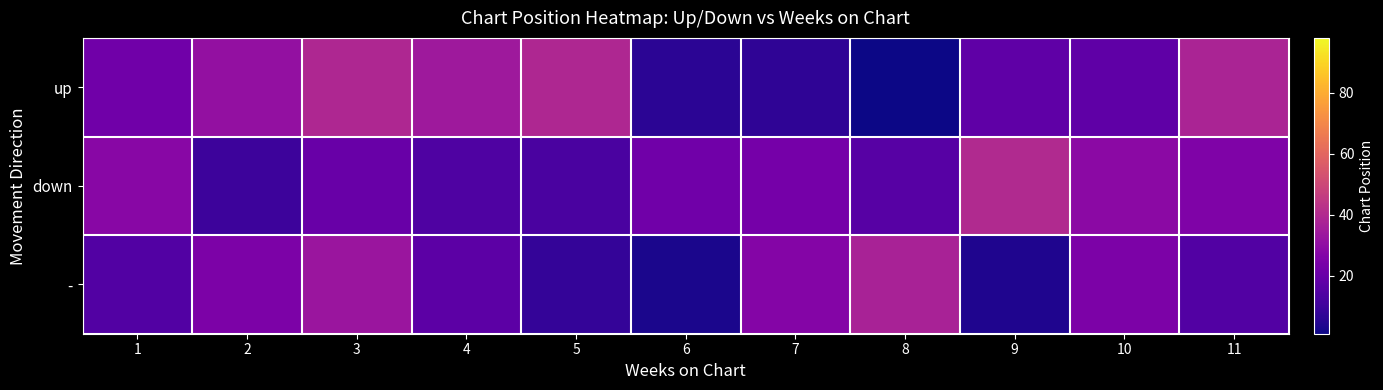

Reading left to right, extract all data points from this chart.

up: 1=22	2=31	3=39	4=34	5=39	6=6	7=7	8=1	9=18	10=18	11=38
down: 1=28	2=10	3=20	4=14	5=13	6=22	7=23	8=16	9=40	10=29	11=26
-: 1=15	2=25	3=33	4=17	5=8	6=3	7=27	8=37	9=4	10=25	11=15